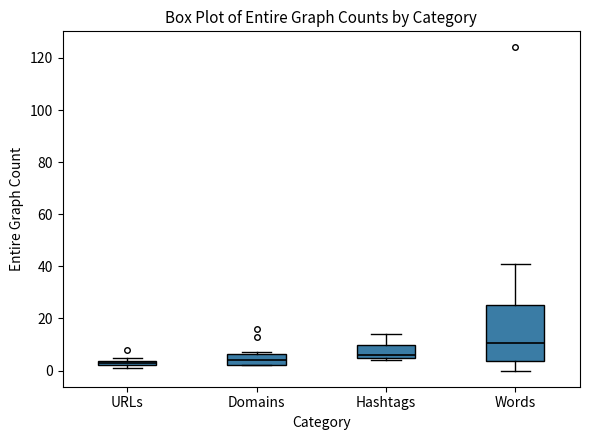

Comparing the boxes themselves (not the whiskers), which one is the tallest?

Words